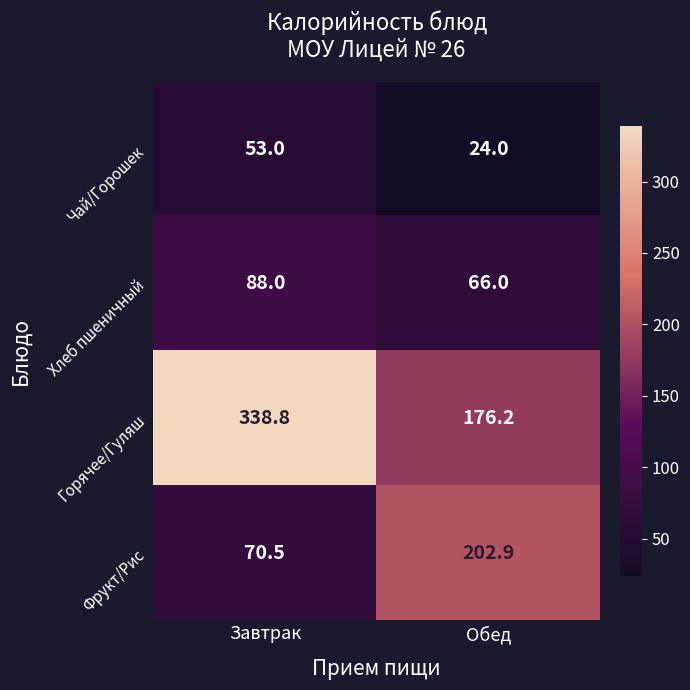

Which series has the largest range (max minus min)?

Горячее/Гуляш